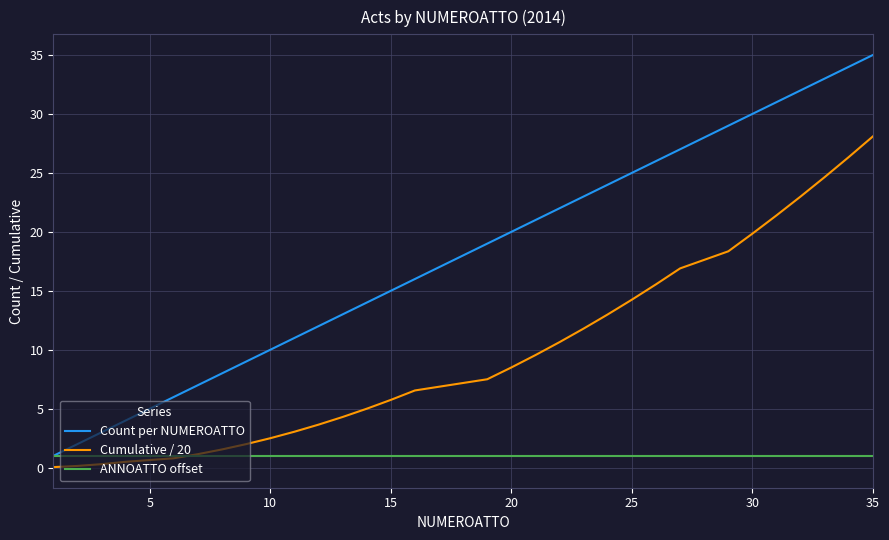

What is the maximum value for Cumulative / 20?

28.1